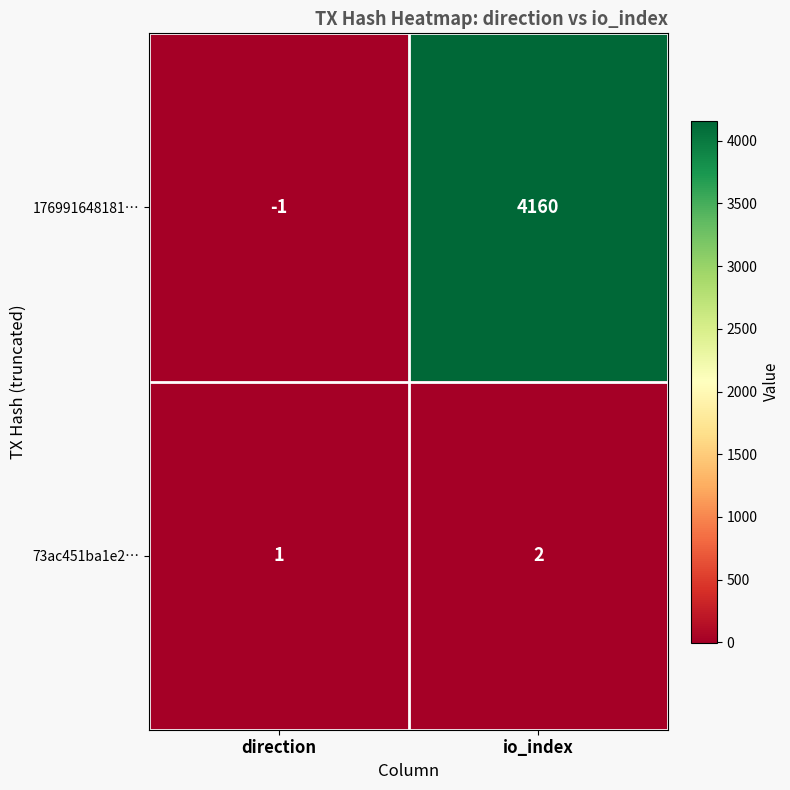

Rank the series by their maximum value, from lowest to highest.

73ac451ba1e2…, 176991648181…